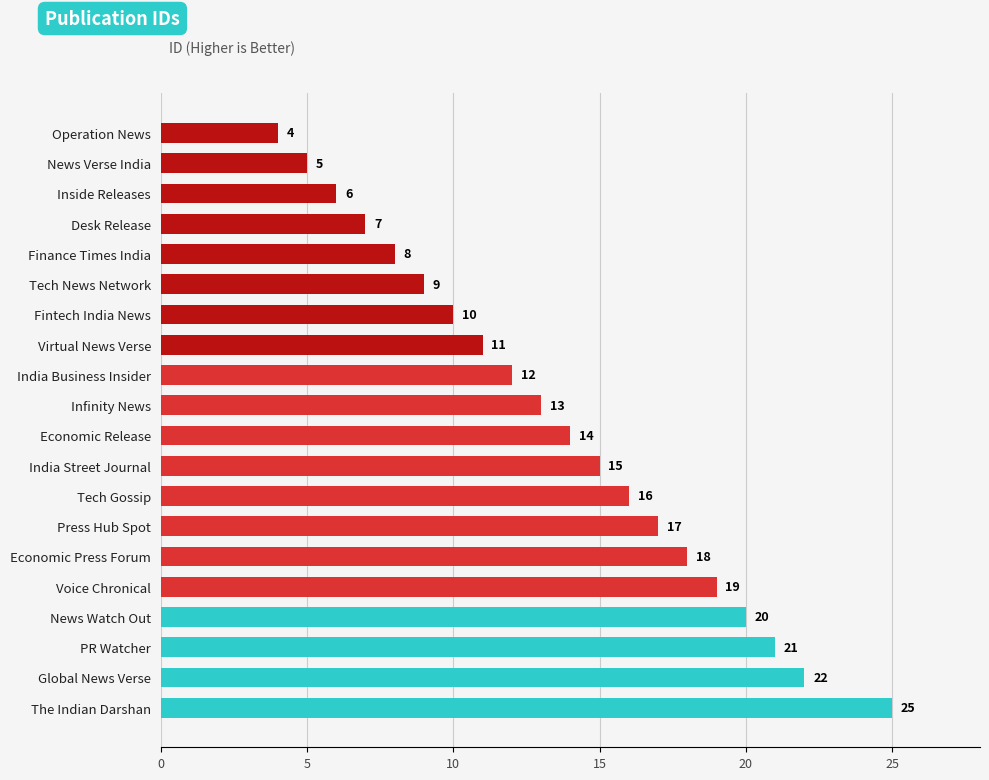

Which has a higher value, PR Watcher or Global News Verse?

Global News Verse